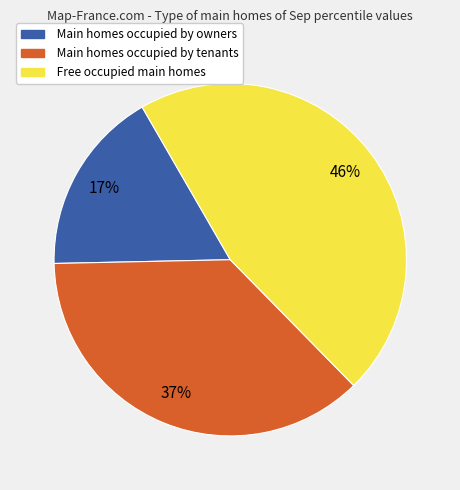

Which slice is the smallest?

Main homes occupied by owners